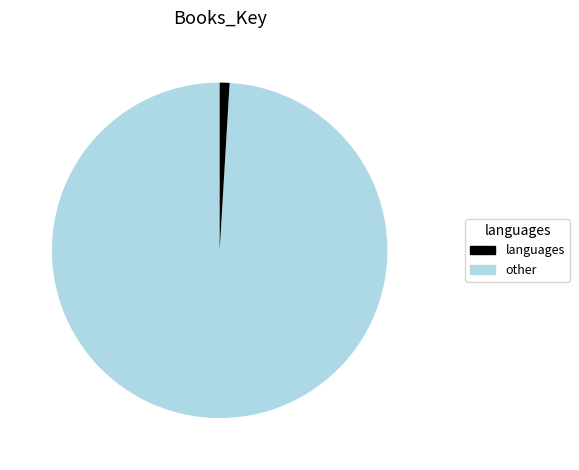

Rank the categories by value from lowest to highest.

other, languages